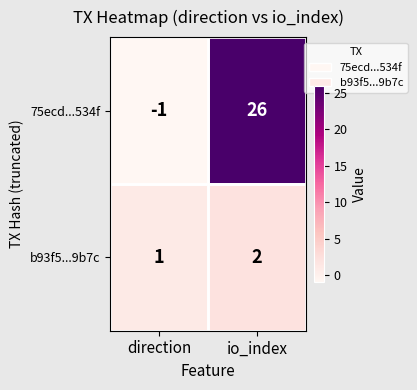

Which category has the lowest value across all series?

direction